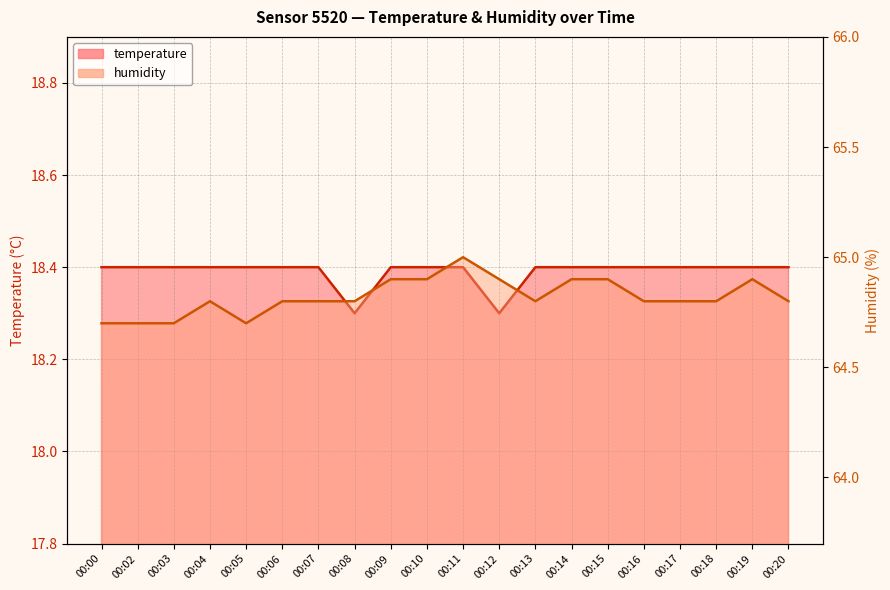

What is the value of the humidity point at the 7th from the left?

64.8